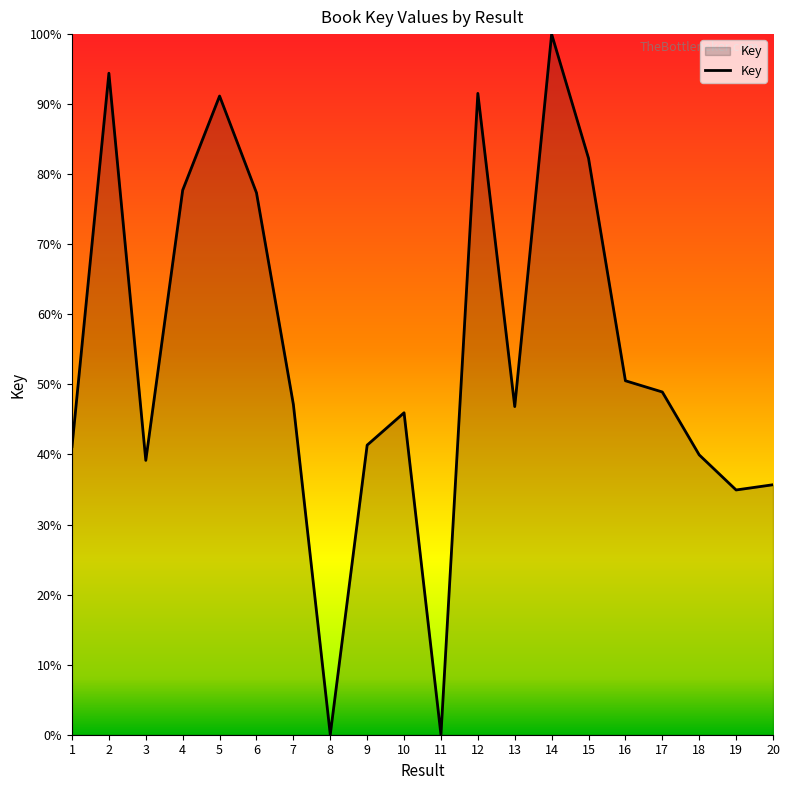

The chart shows a value of 9745345.9 at 3. True or false?

False